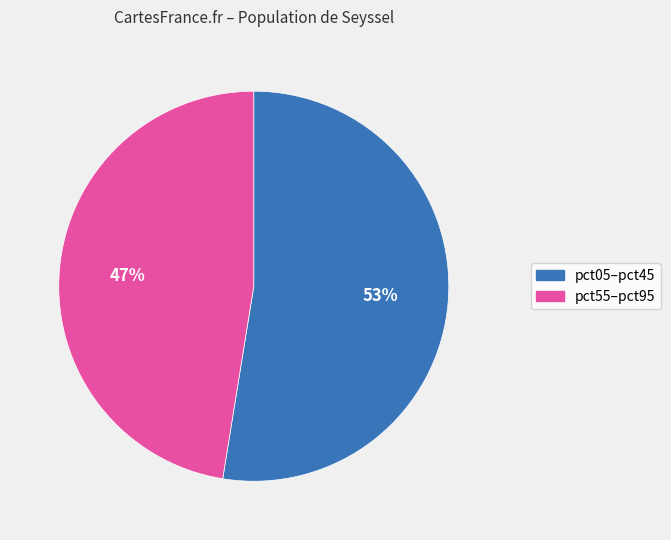

Does any single category account for the majority?

Yes